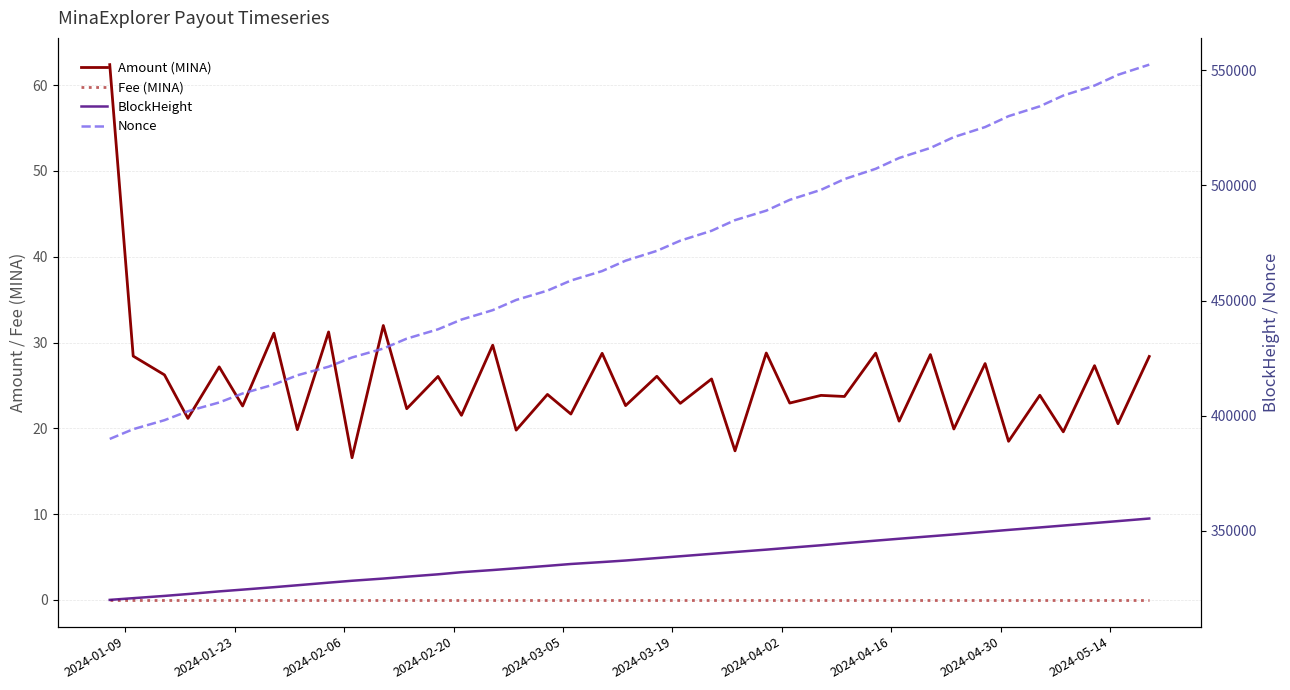

What is the difference between the maximum and second lowest values in the Amount (MINA) series?

45.0